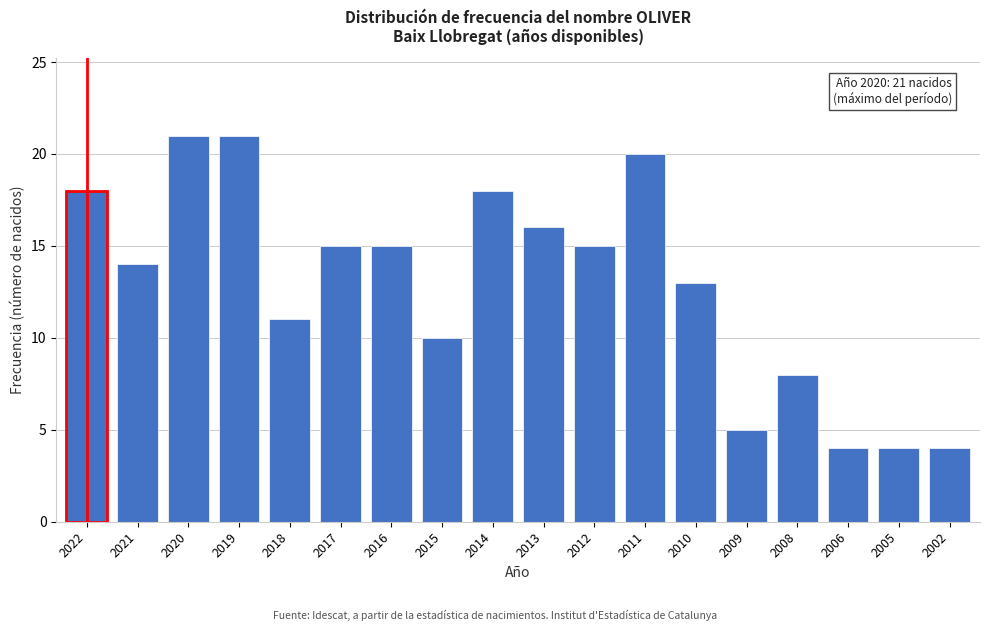

Reading left to right, transcribe all the data shown in this chart.

18	14	21	21	11	15	15	10	18	16	15	20	13	5	8	4	4	4